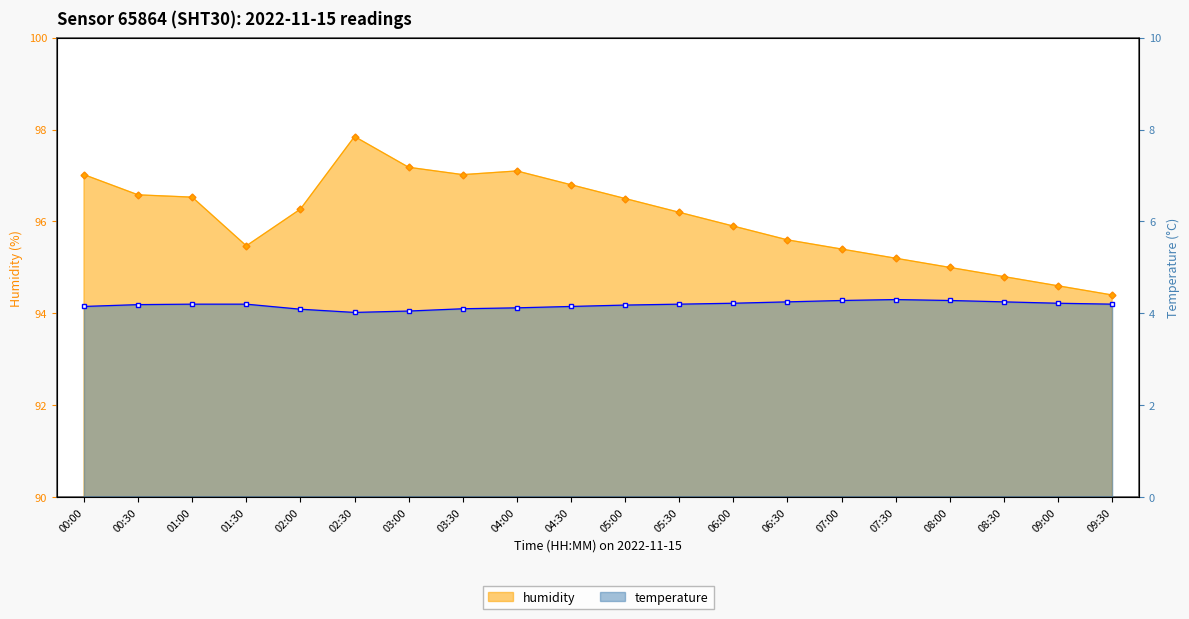

At how many categories does at least one series exceed 96?

11